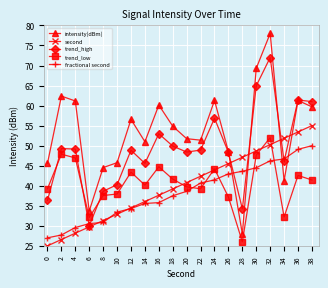

How many series are shown in this chart?

5